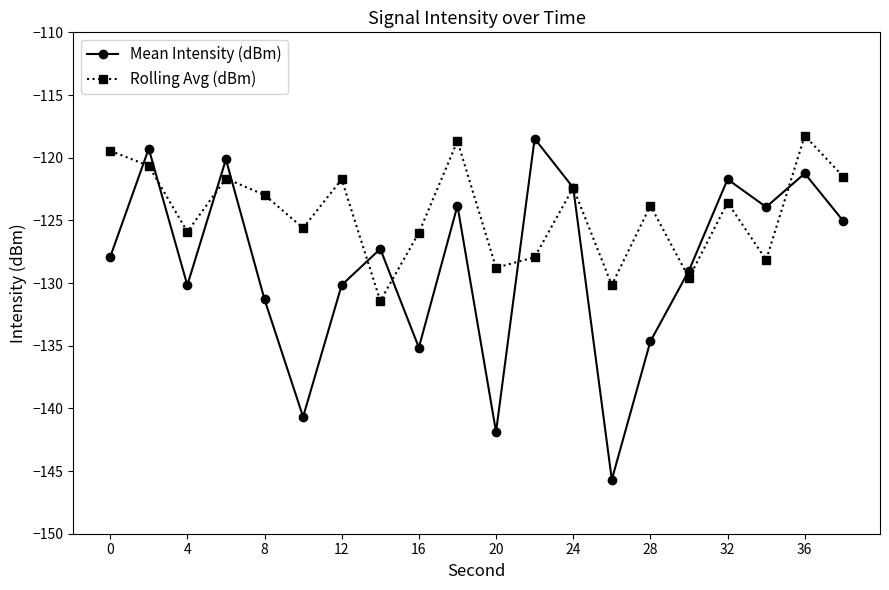

List the series in order of their overall mean, lowest first.

Mean Intensity (dBm), Rolling Avg (dBm)